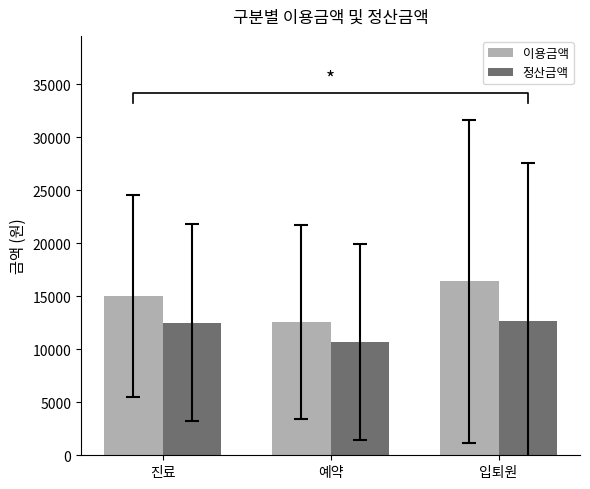

The value of 이용금액 at 예약 is 8382.7. True or false?

False